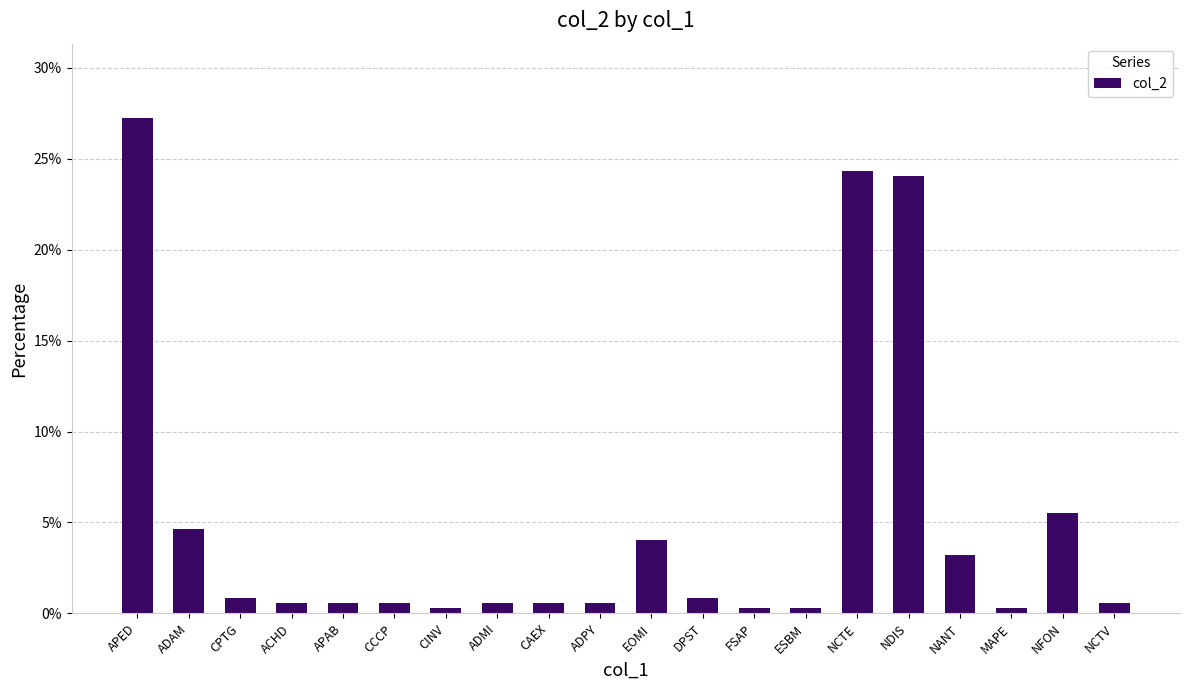

At which label is the value closest to 13?

NFON